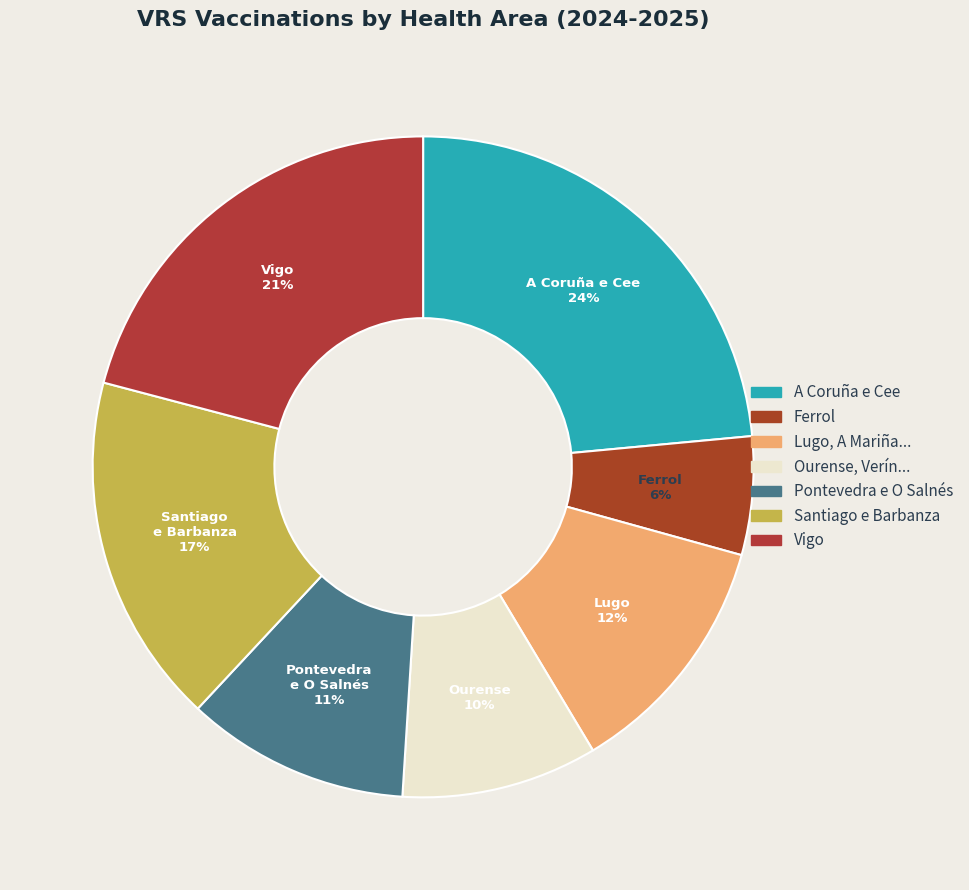

How many slices are in this pie chart?

7